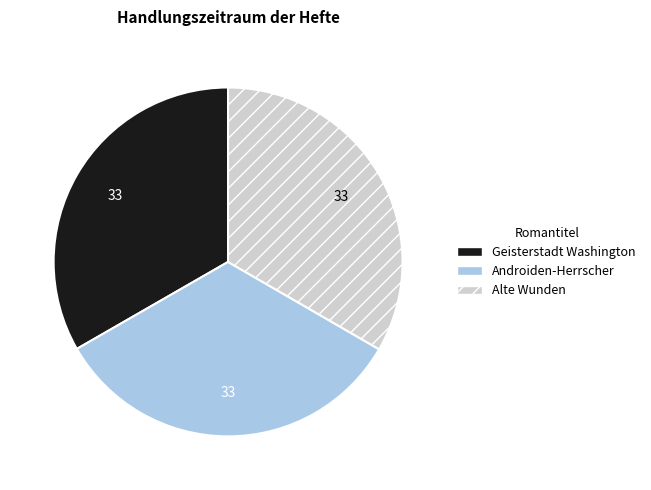

Is it true that Geisterstadt Washington is 33% of the pie?

True